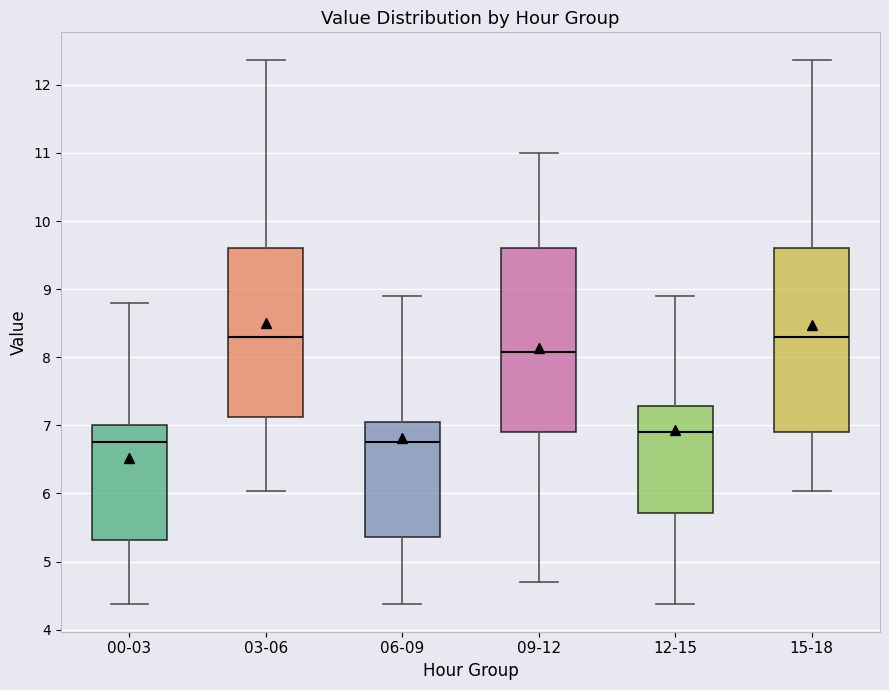

Where does the lower whisker of the box for 06-09 end on the y-axis? The values are not printed on the chart, so give them approximately, as read against the axis.

4.4